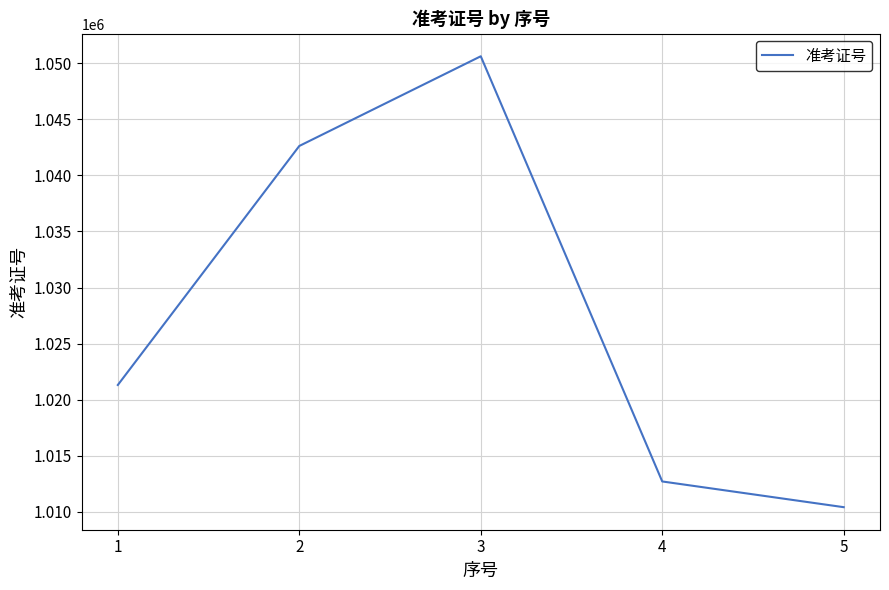

How many categories are shown in the chart?

5